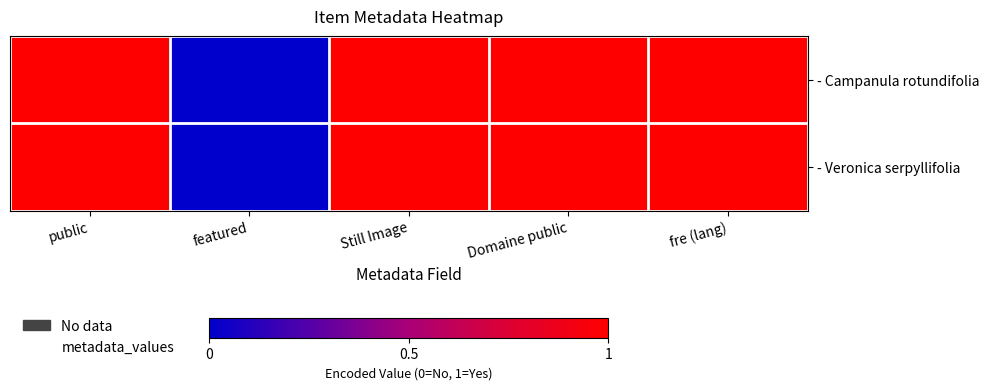

Which label corresponds to the smallest value in the chart?

featured